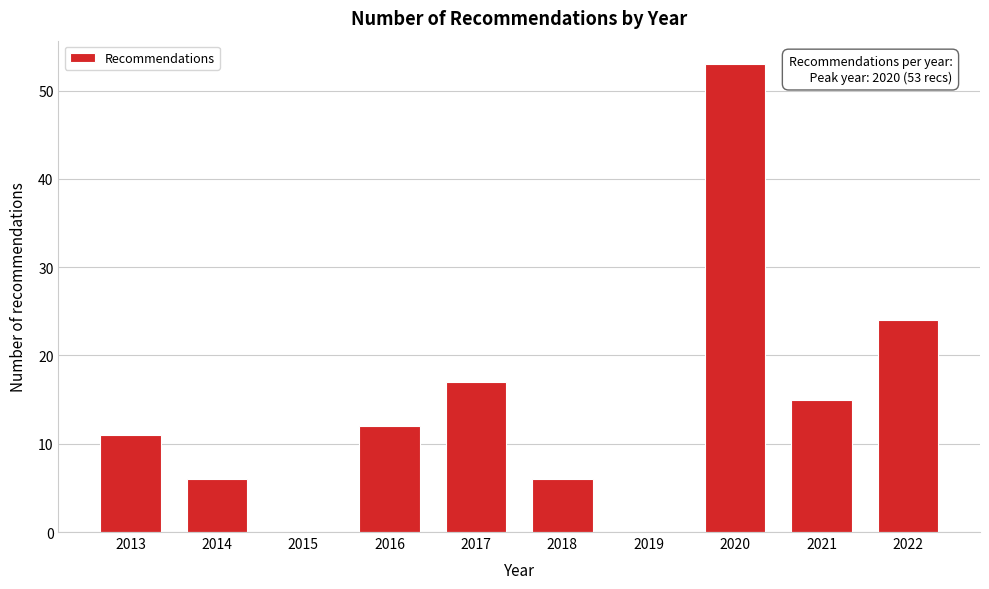

Reading left to right, what are all the values shown in this chart?

2013=11	2014=6	2015=0	2016=12	2017=17	2018=6	2019=0	2020=53	2021=15	2022=24